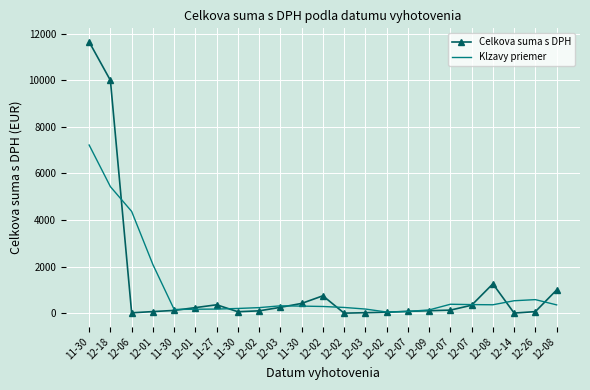

What is the difference between the highest and lowest values at 12-09?

33.6